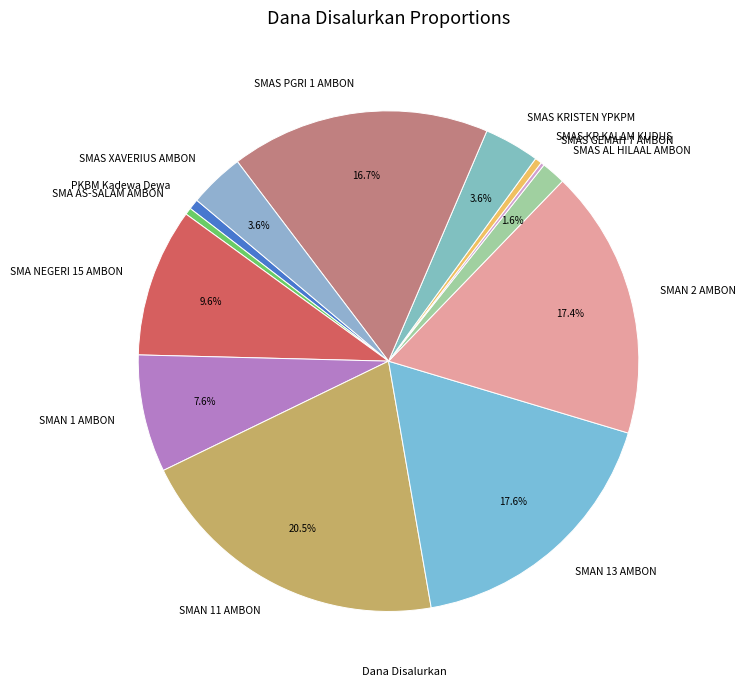

To the nearest percent, what is the combined percentage of SMAN 2 AMBON and SMAN 11 AMBON?

38%